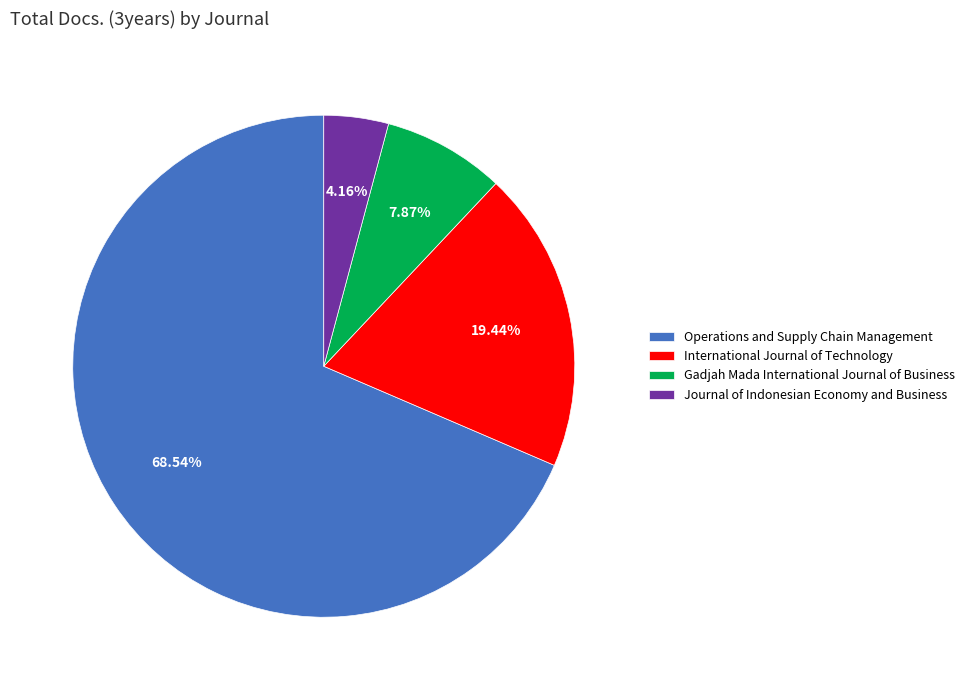

Which slice represents more than half of the pie?

Operations and Supply Chain Management